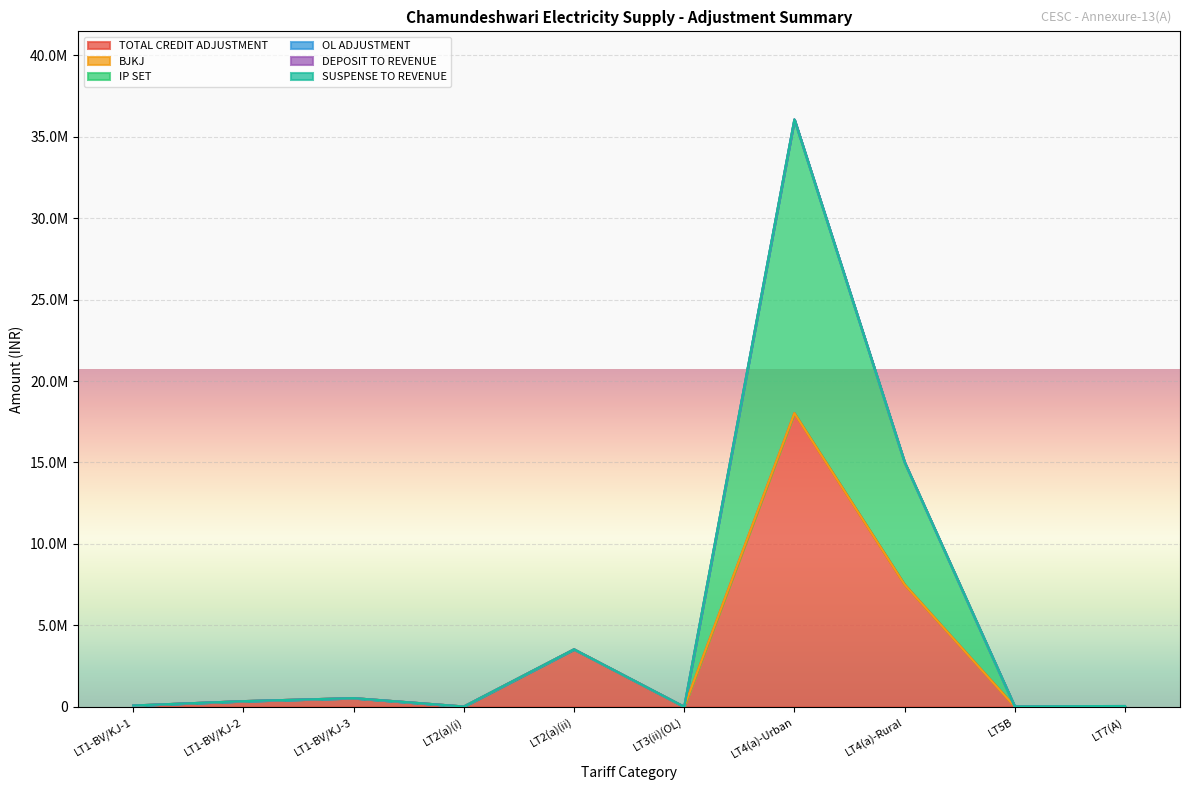

Does the chart display data point markers on the line(s)?

No